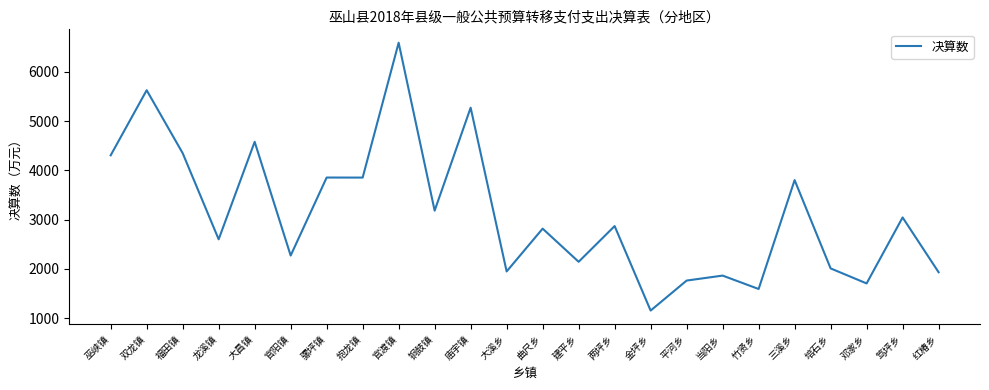

What position from the right is 金坪乡?

9